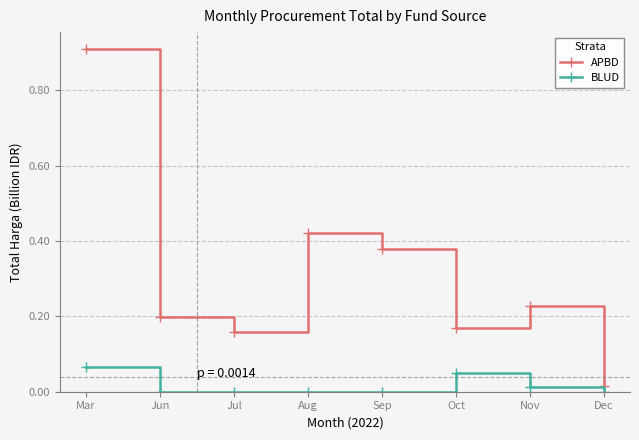

Between Aug and Nov, which series saw the biggest shift?

APBD